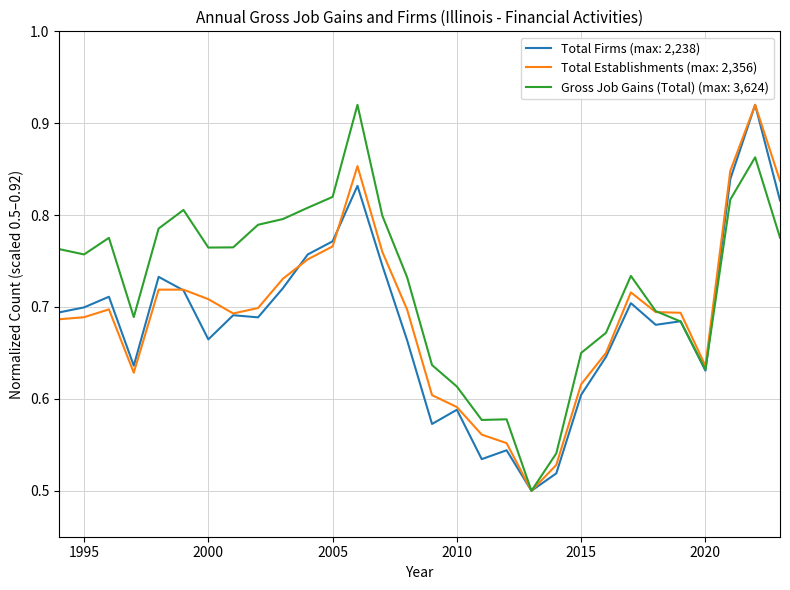

Which series has the largest total across all categories?

Gross Job Gains (Total) (max: 3,624)